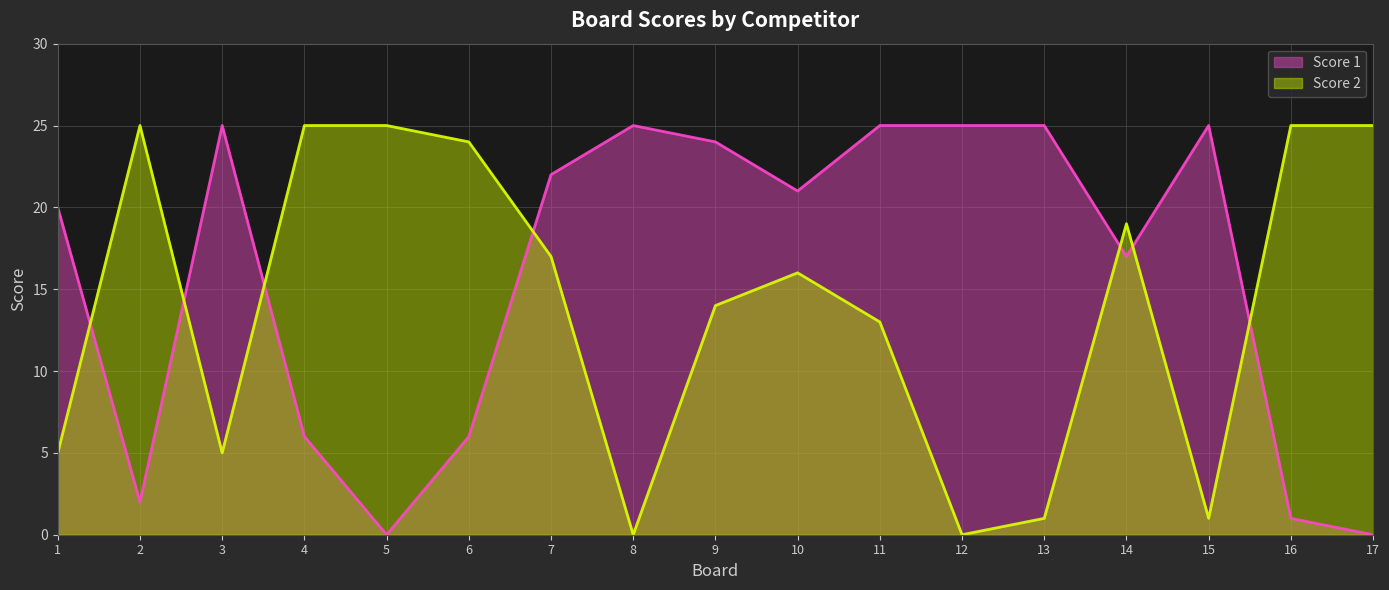

Which has a higher value, 14 or 2?

14